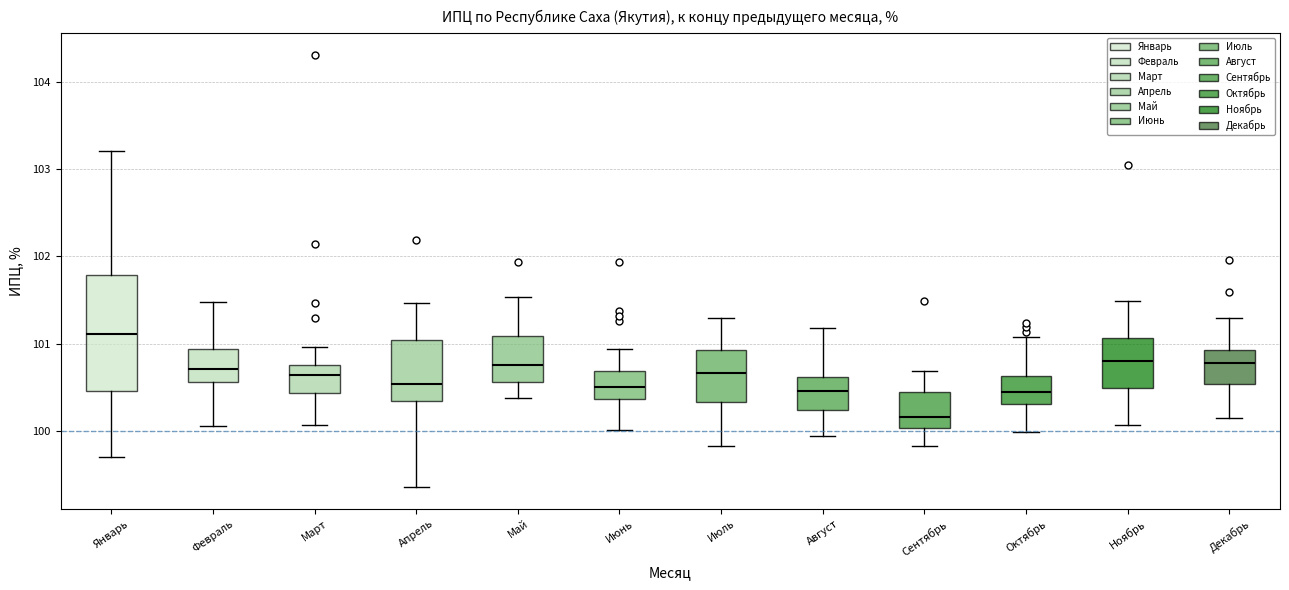

Reading left to right, transcribe this box plot: for each box, give where its median line is, the range the box spans, and where its two whiskers end, as read against the y-axis. The values are not printed on the chart, so give them approximately, as read against the axis.

Январь: median 101.1, box 100.5 to 101.8, whiskers 99.7 to 103.2
Февраль: median 100.7, box 100.6 to 100.9, whiskers 100.1 to 101.5
Март: median 100.6, box 100.4 to 100.8, whiskers 100.1 to 101.0
Апрель: median 100.5, box 100.3 to 101.0, whiskers 99.4 to 101.5
Май: median 100.8, box 100.6 to 101.1, whiskers 100.4 to 101.5
Июнь: median 100.5, box 100.4 to 100.7, whiskers 100.0 to 100.9
Июль: median 100.7, box 100.3 to 100.9, whiskers 99.8 to 101.3
Август: median 100.5, box 100.2 to 100.6, whiskers 99.9 to 101.2
Сентябрь: median 100.2, box 100.0 to 100.4, whiskers 99.8 to 100.7
Октябрь: median 100.4, box 100.3 to 100.6, whiskers 100.0 to 101.1
Ноябрь: median 100.8, box 100.5 to 101.1, whiskers 100.1 to 101.5
Декабрь: median 100.8, box 100.5 to 100.9, whiskers 100.1 to 101.3